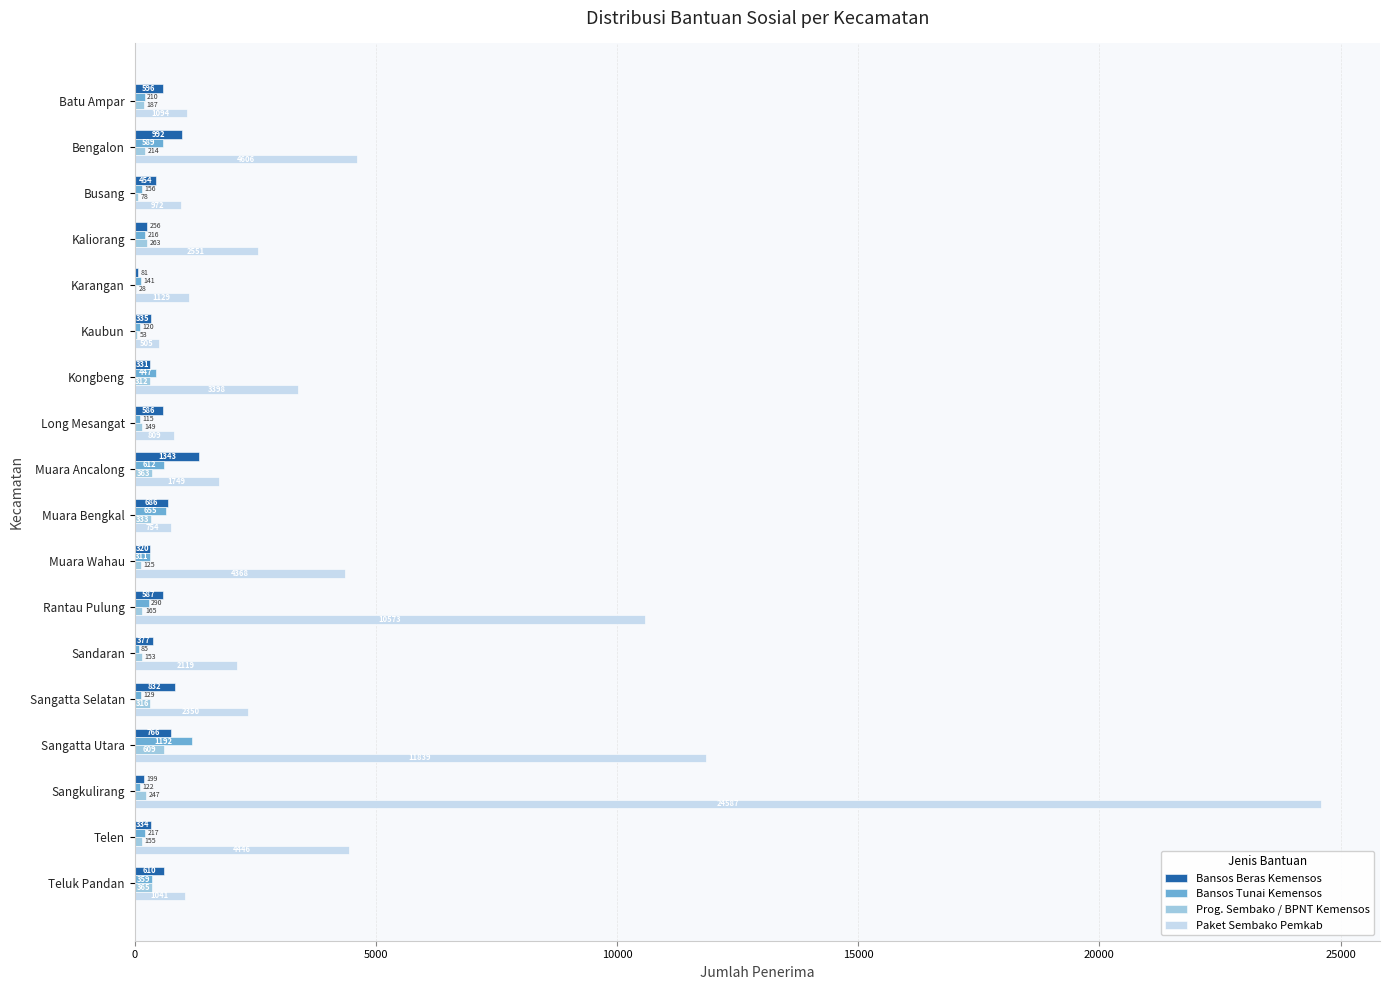

At which category is the sum across all series the highest?

Sangkulirang